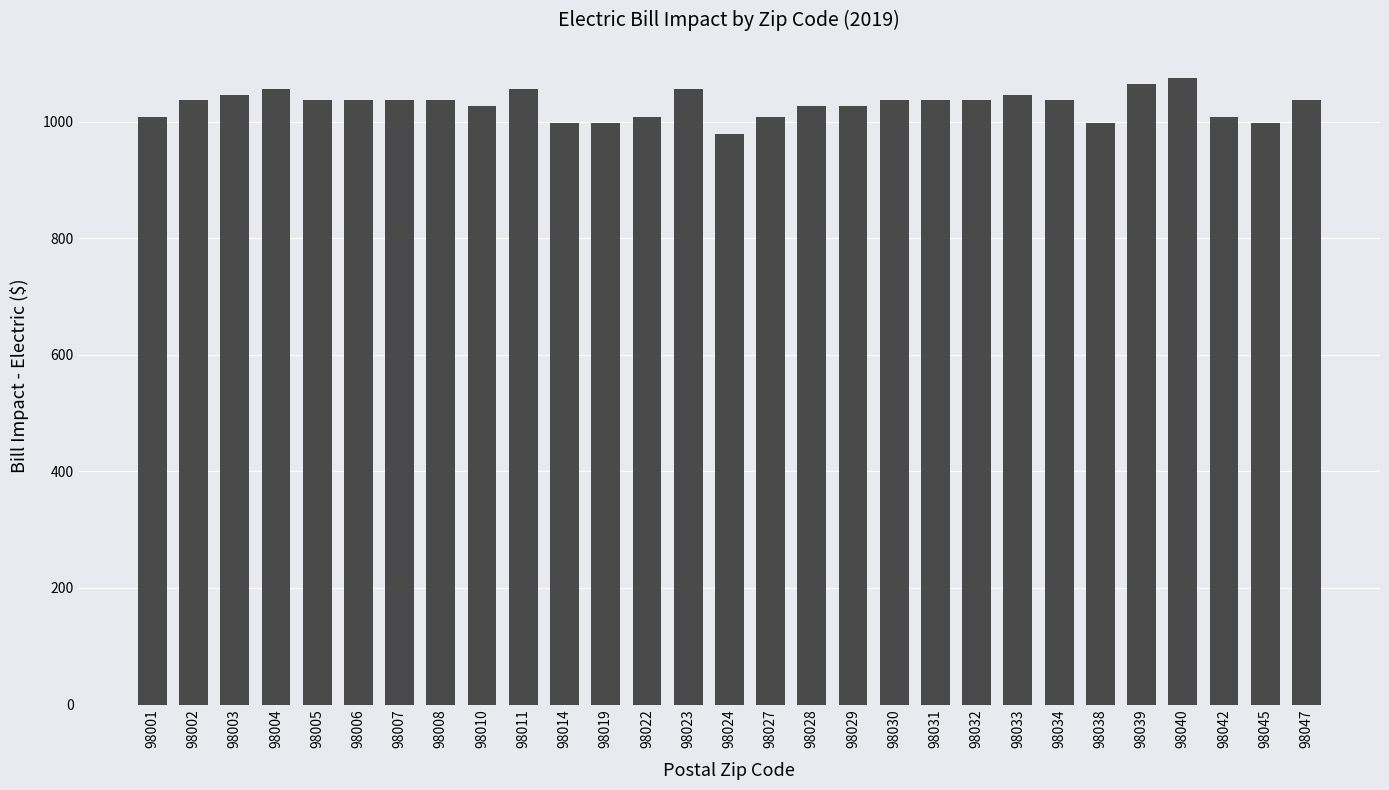

What is the sum of the values at 98047 and 98001?

2045